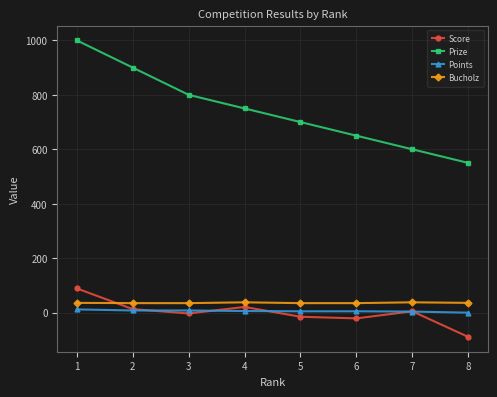

At which label does Score reach its minimum?

8